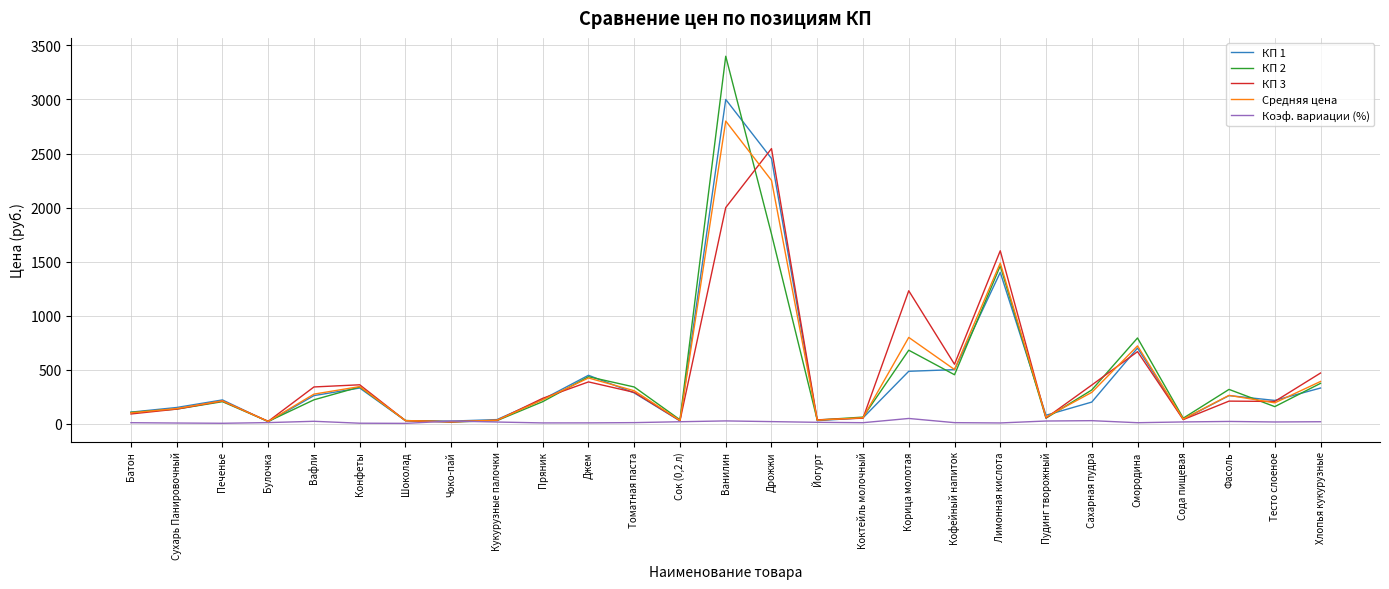

What is the total value across all series at Печенье?

849.1